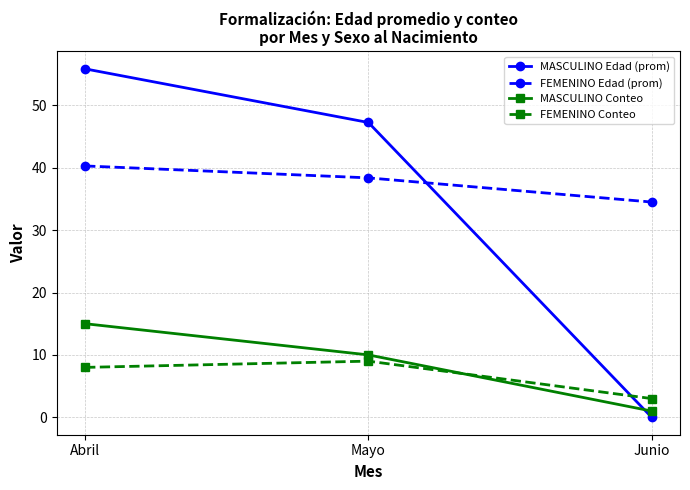

At which label is MASCULINO Conteo closest to 8?

Mayo